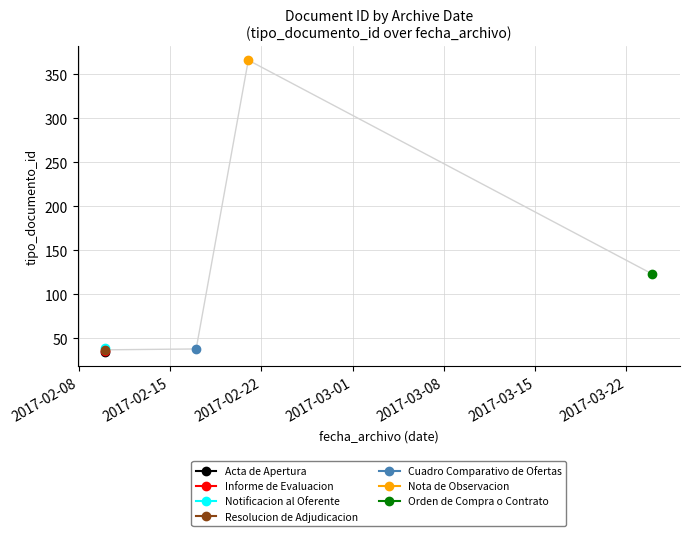

The value at 2017-02-10 is 26. True or false?

False